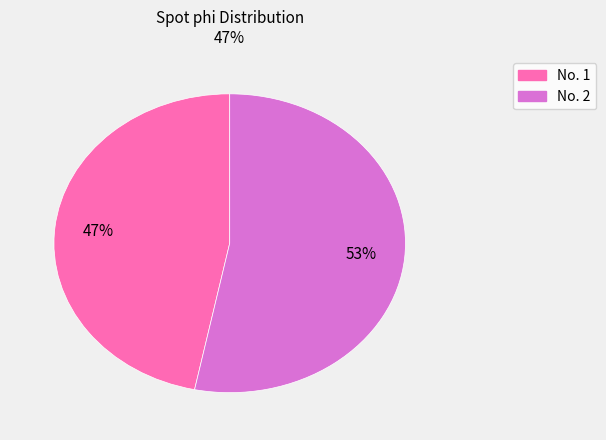

How many slices are in this pie chart?

2